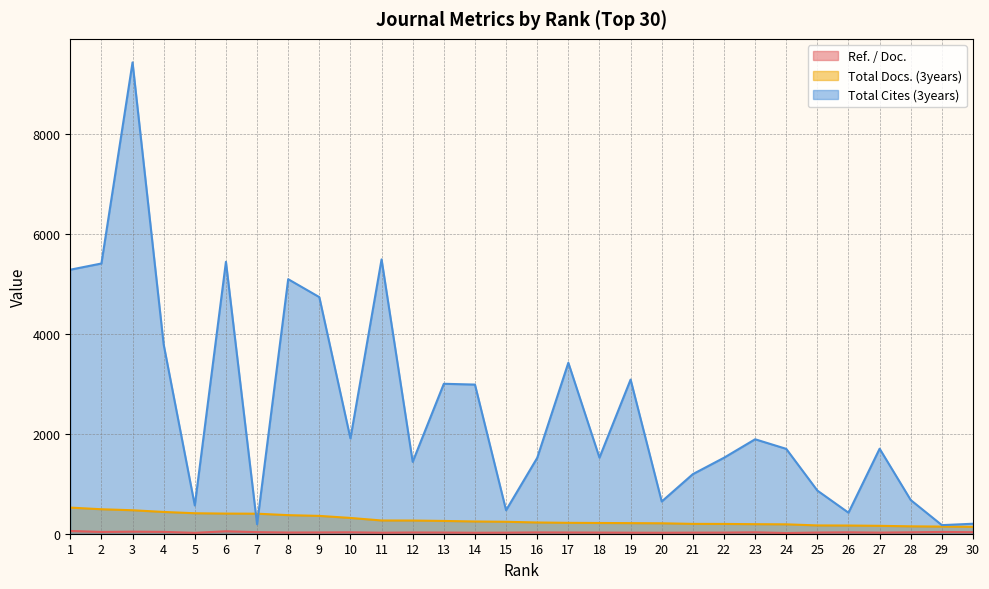

True or false: Ref. / Doc. and Total Cites (3years) intersect in this chart.

False